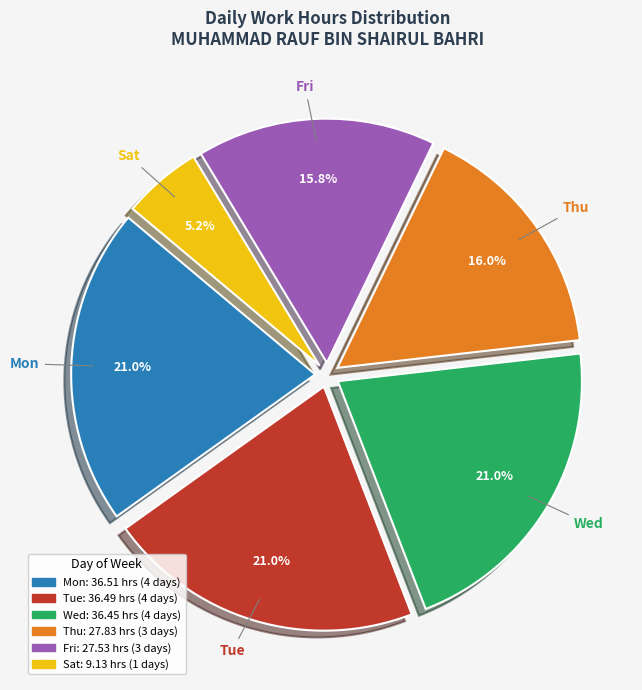

How many segments does this pie chart have?

6